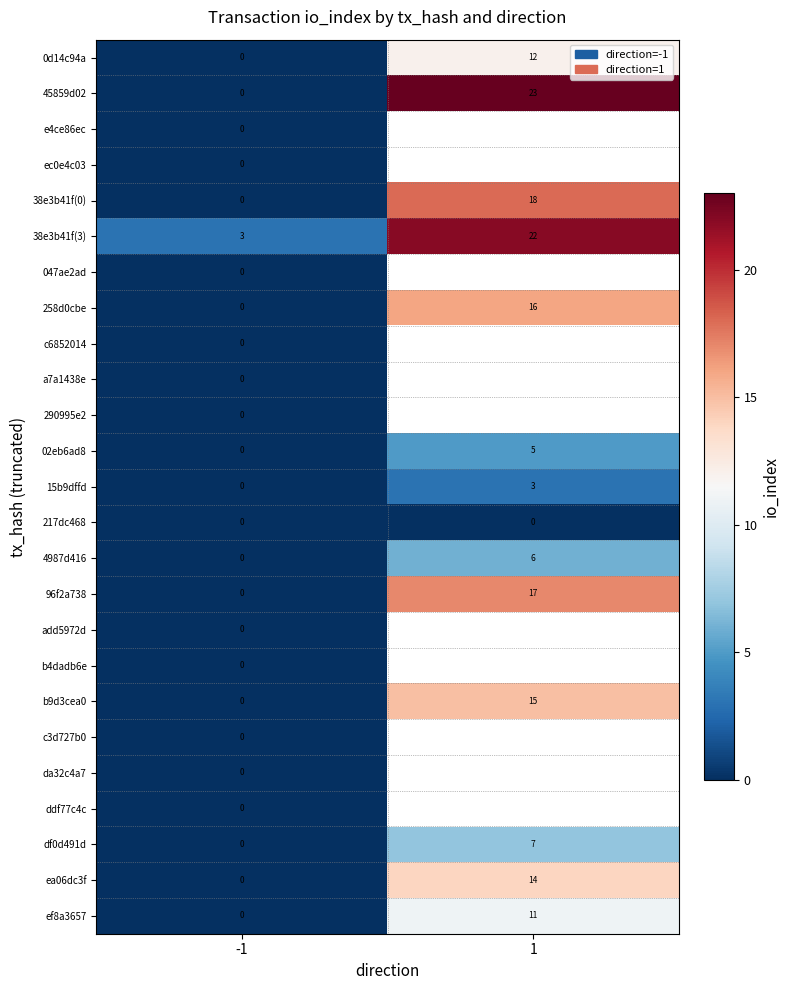

At which category is the sum across all series the highest?

-1